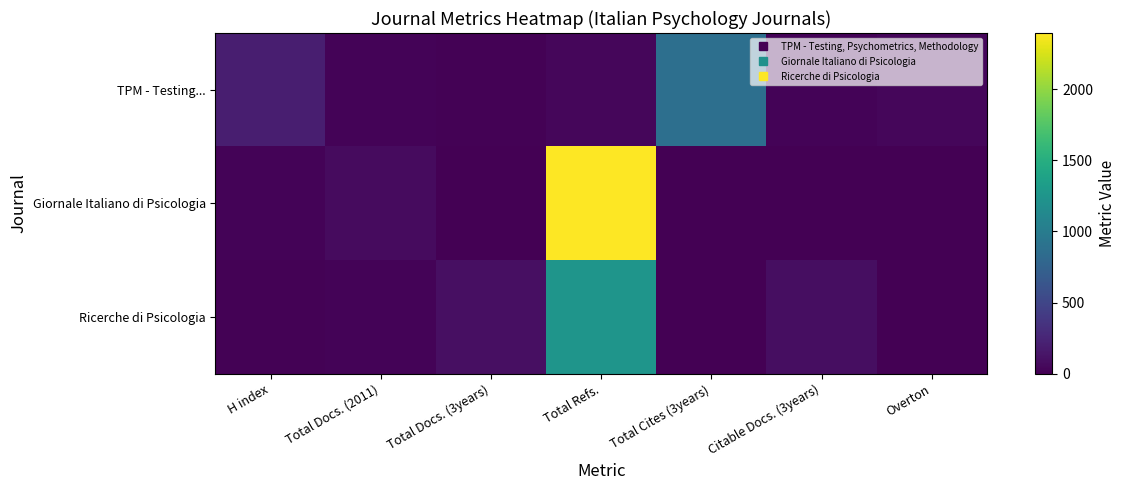

List the series in order of their peak value, highest first.

Giornale Italiano di Psicologia, Ricerche di Psicologia, TPM - Testing...